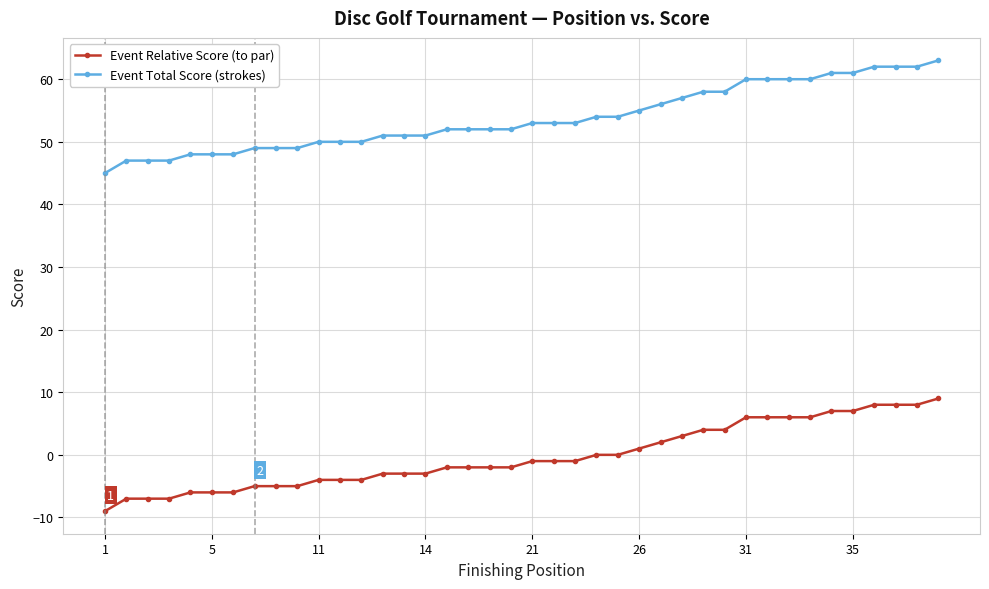

True or false: Event Relative Score (to par) and Event Total Score (strokes) cross at least once.

False